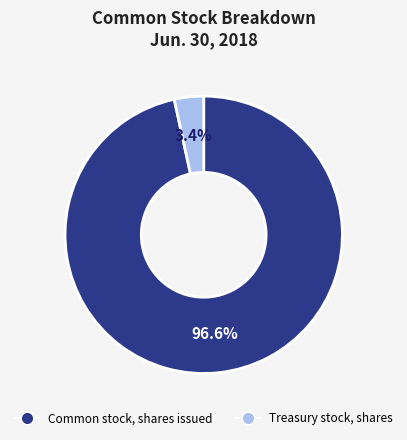

What is the largest slice in the pie chart?

Common stock, shares issued